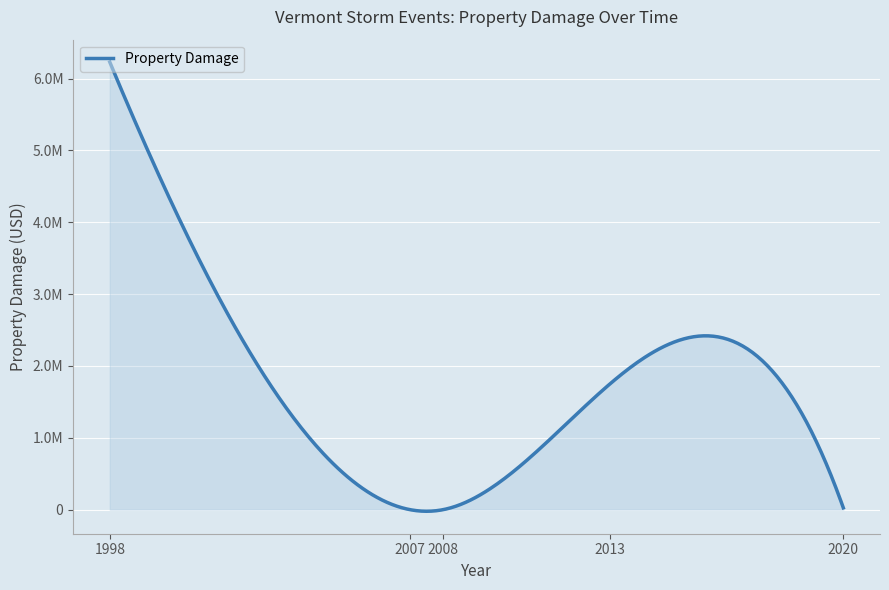

Is this an area chart (filled region under the line)?

Yes